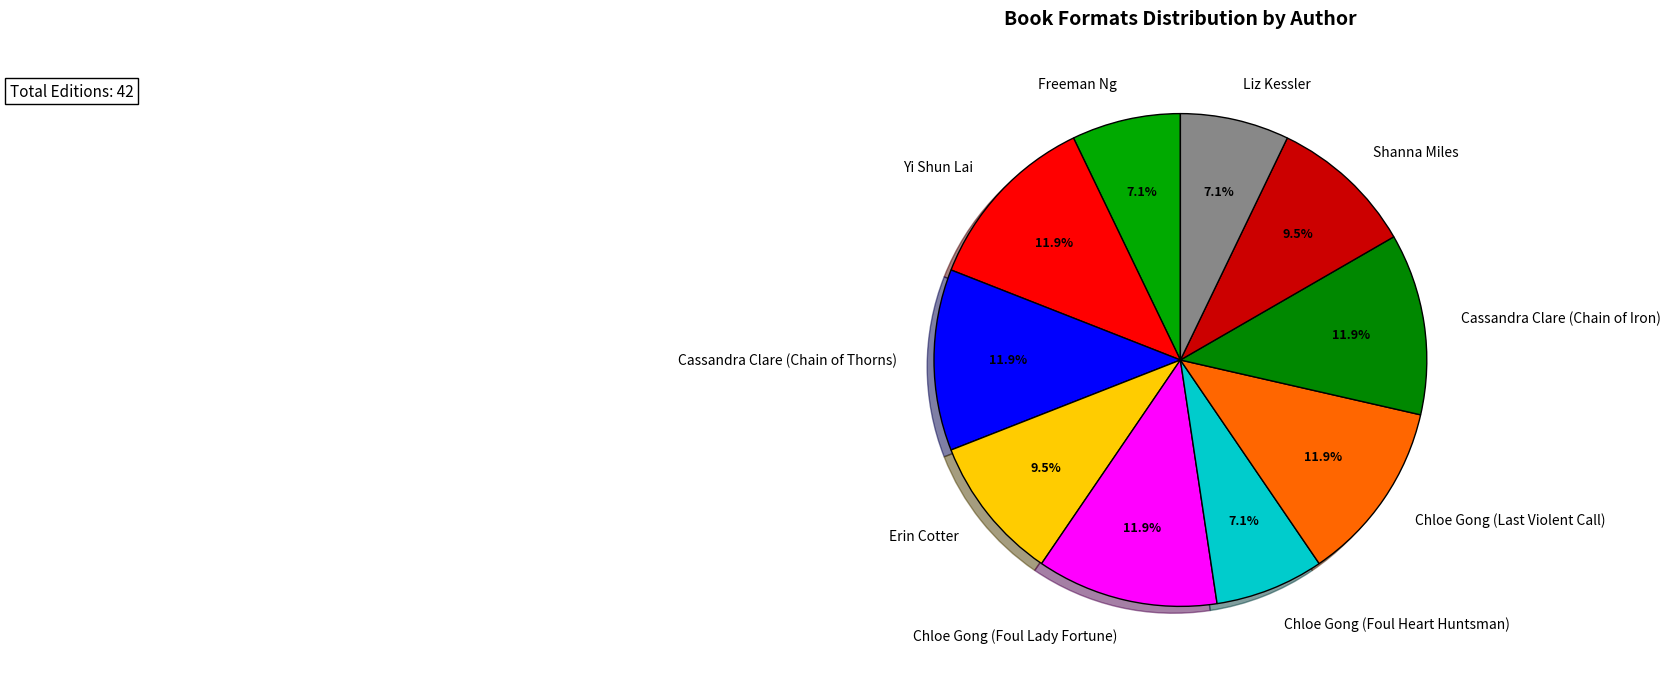

Is there any slice that represents more than half of the pie?

No